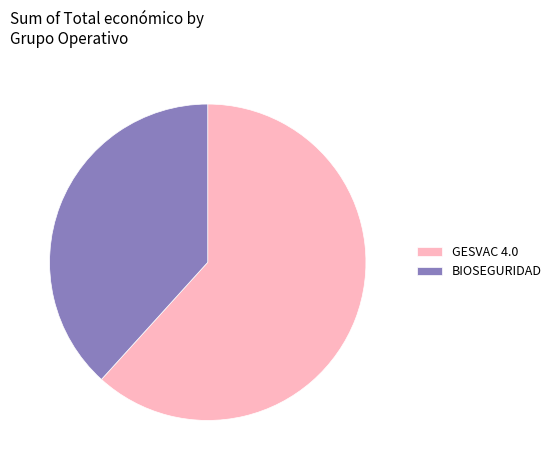

Rank the categories by value from highest to lowest.

GESVAC 4.0, BIOSEGURIDAD